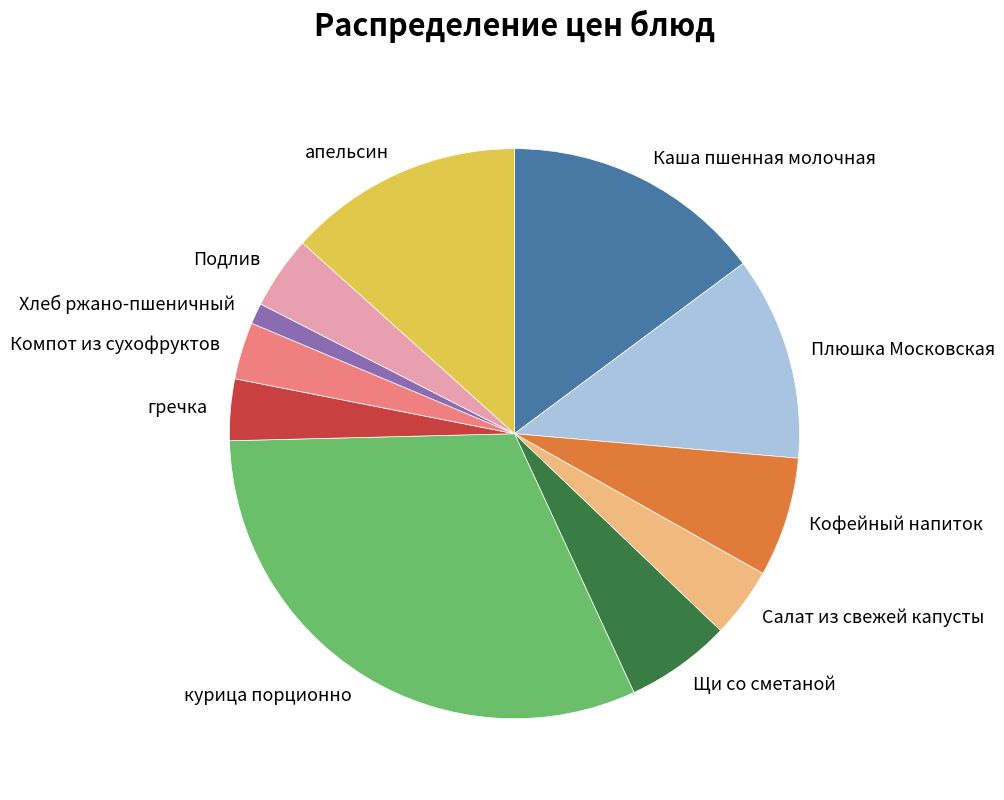

Which has a higher value, гречка or Плюшка Московская?

Плюшка Московская